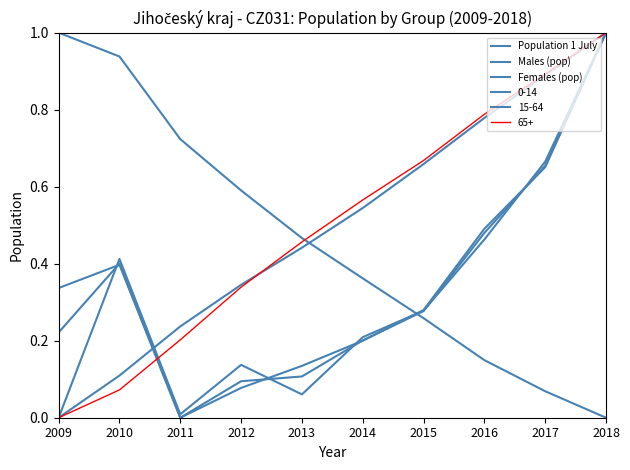

How many values in the Females (pop) series exceed 0?

9